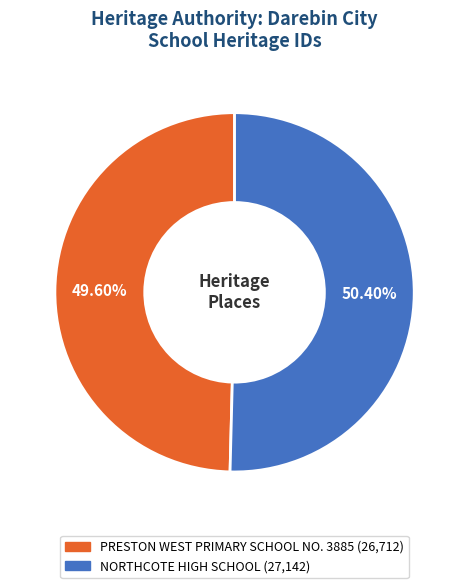

How many slices are in this pie chart?

2